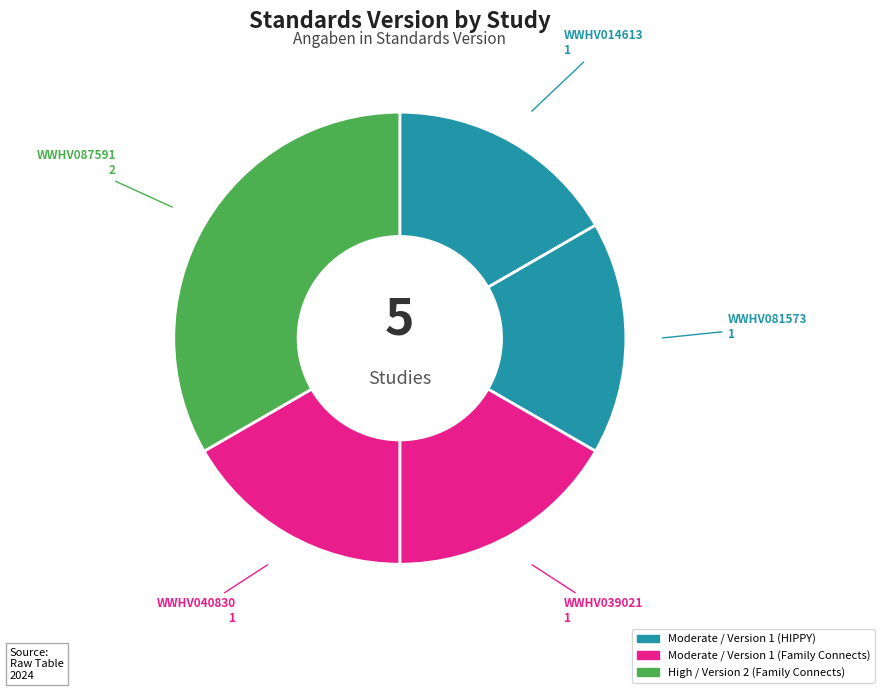

How many slices are in this pie chart?

5